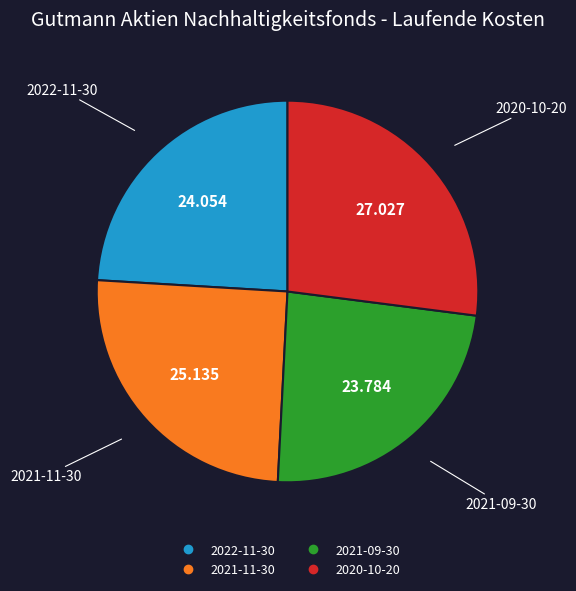

Is there a majority slice in this chart?

No